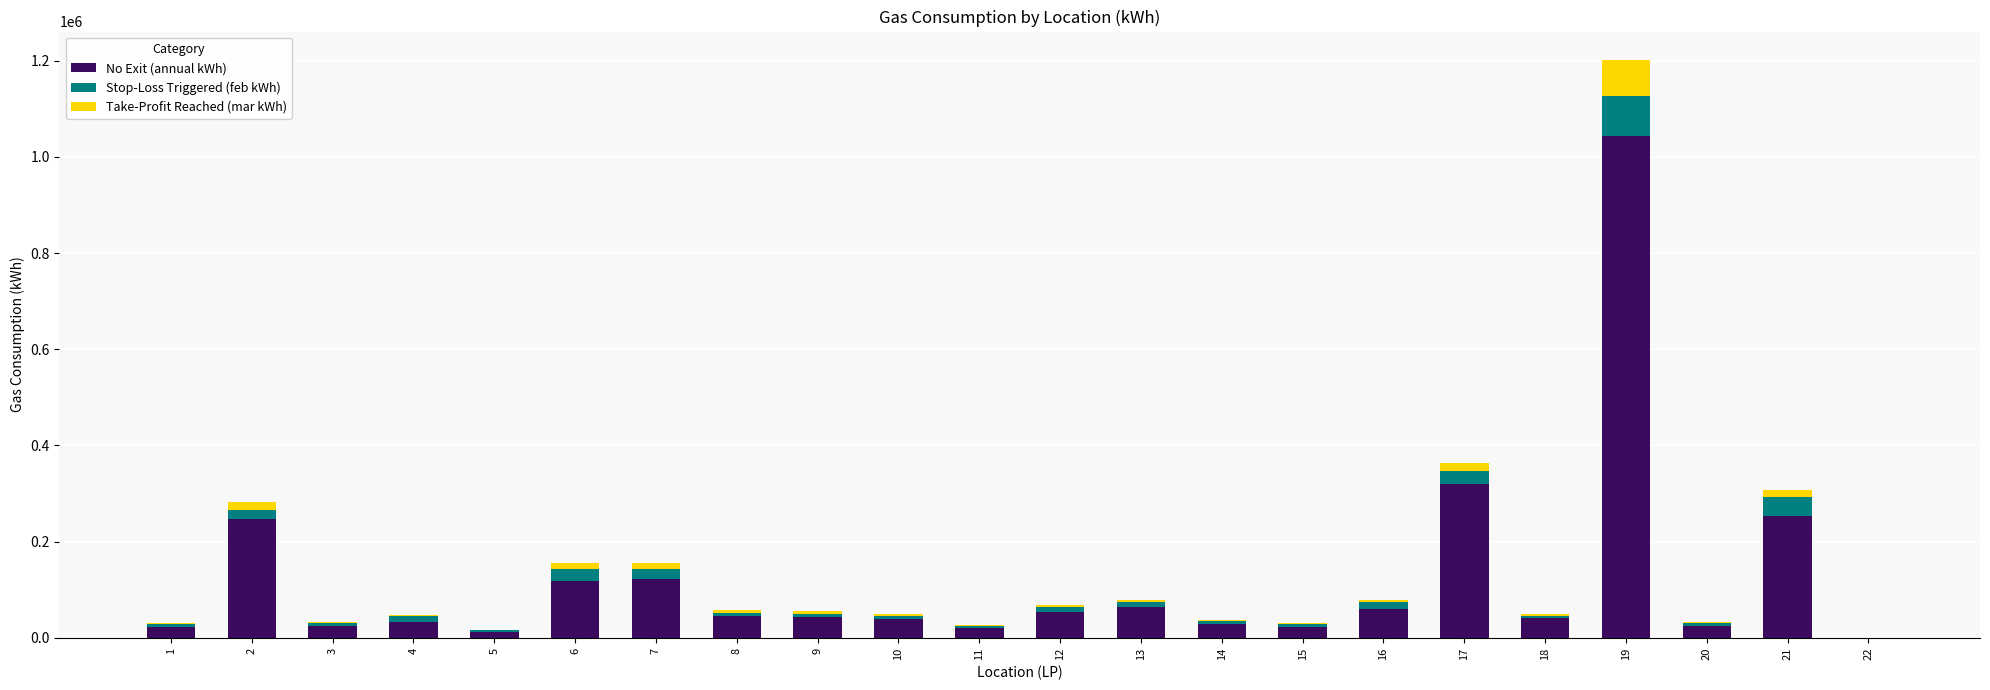

At which category is the sum across all series the highest?

19